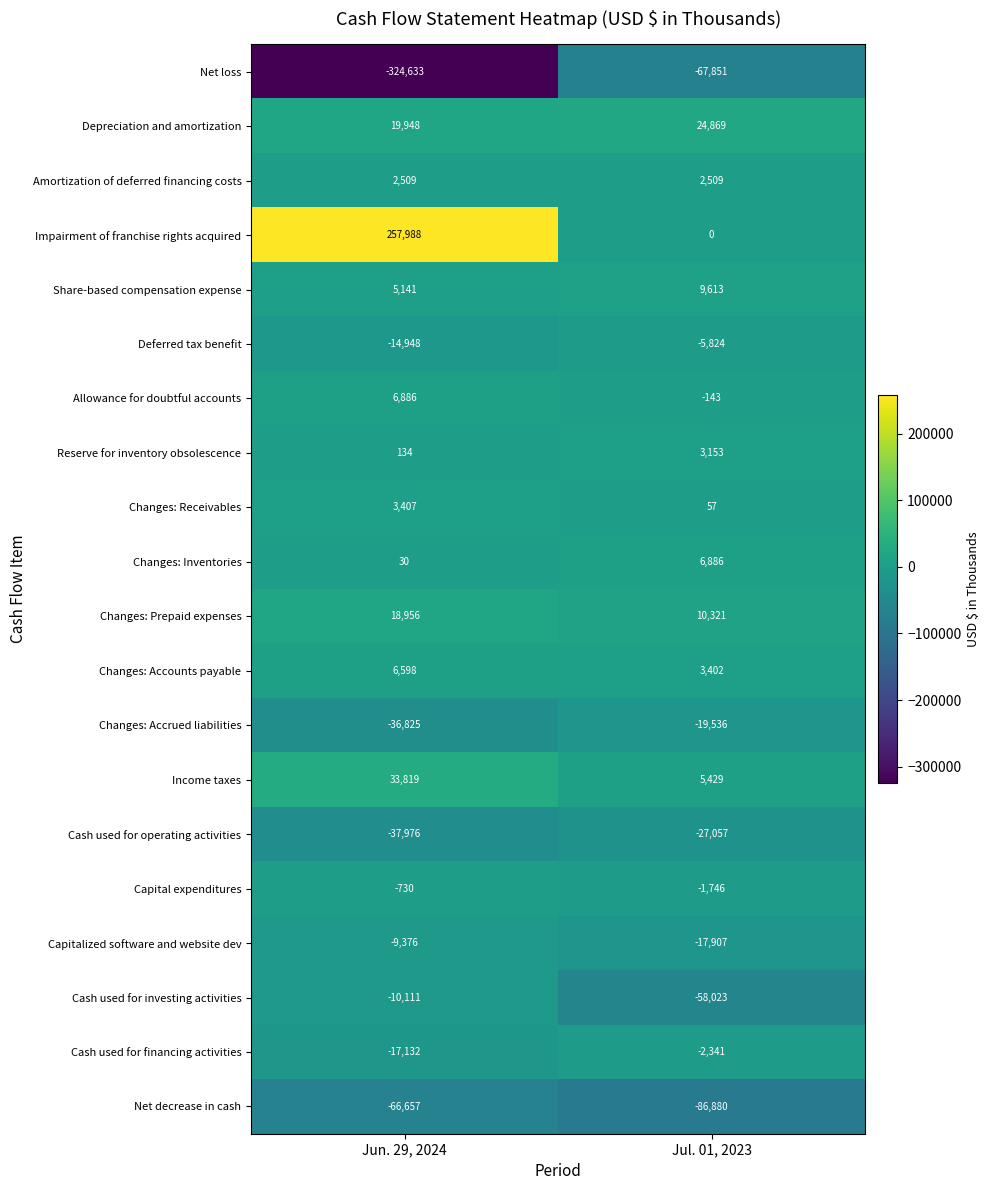

What is the difference between the highest and lowest values at Jul. 01, 2023?

111749